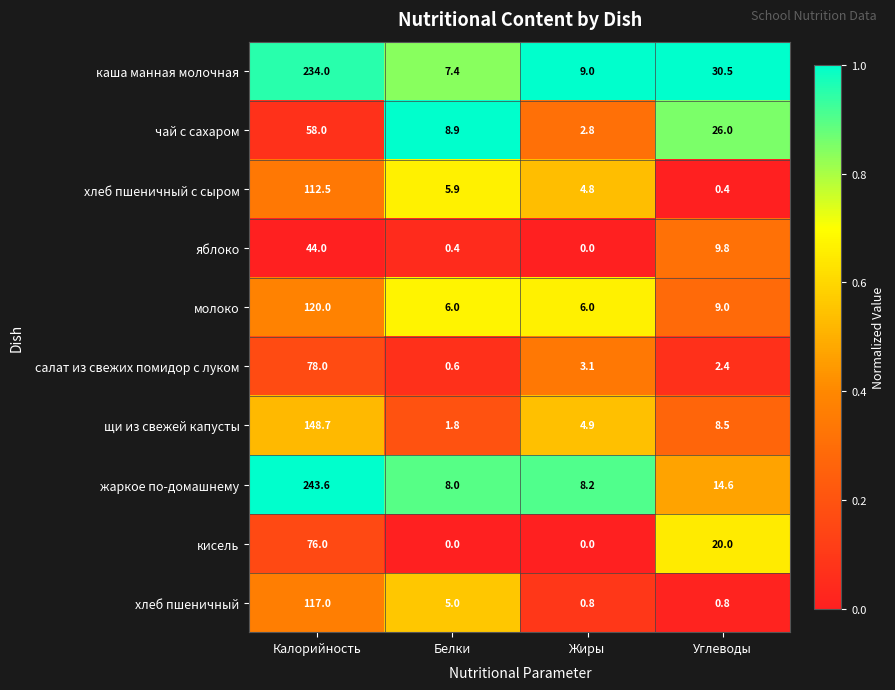

What is the difference between the highest and lowest values at Белки?

8.9